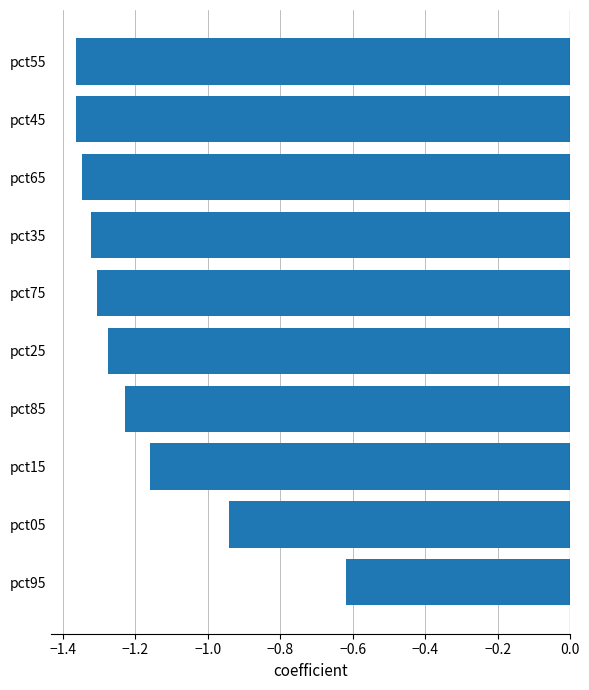

Where is the data nearest to the value 0?

pct95